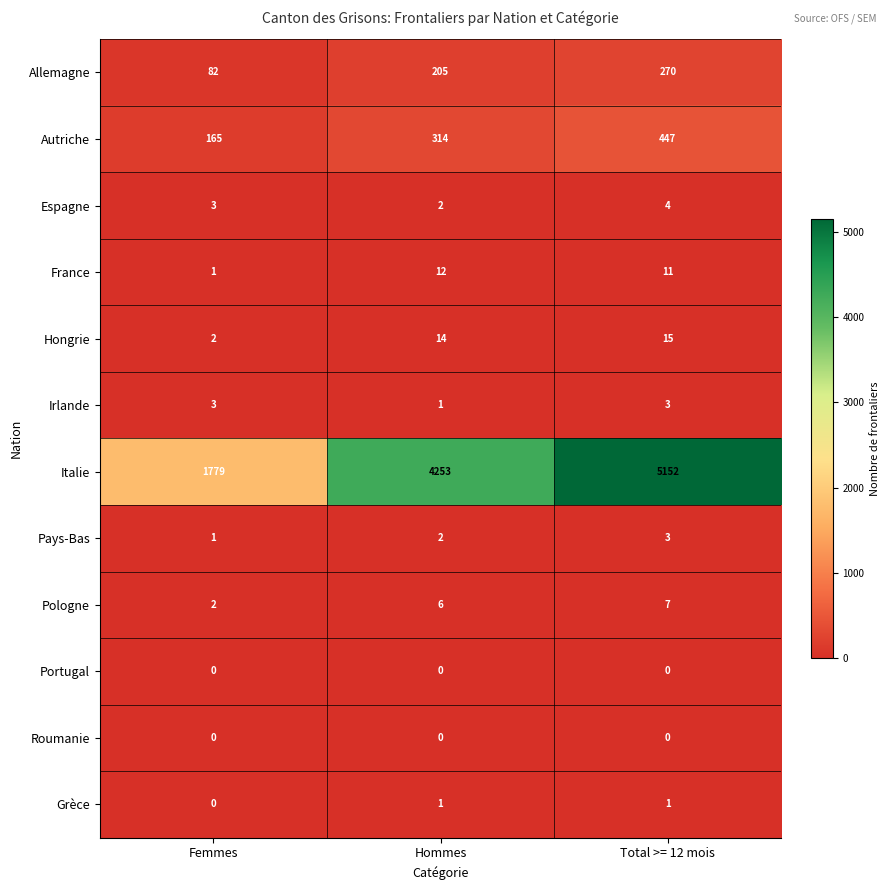

Which series has the largest total across all categories?

Italie